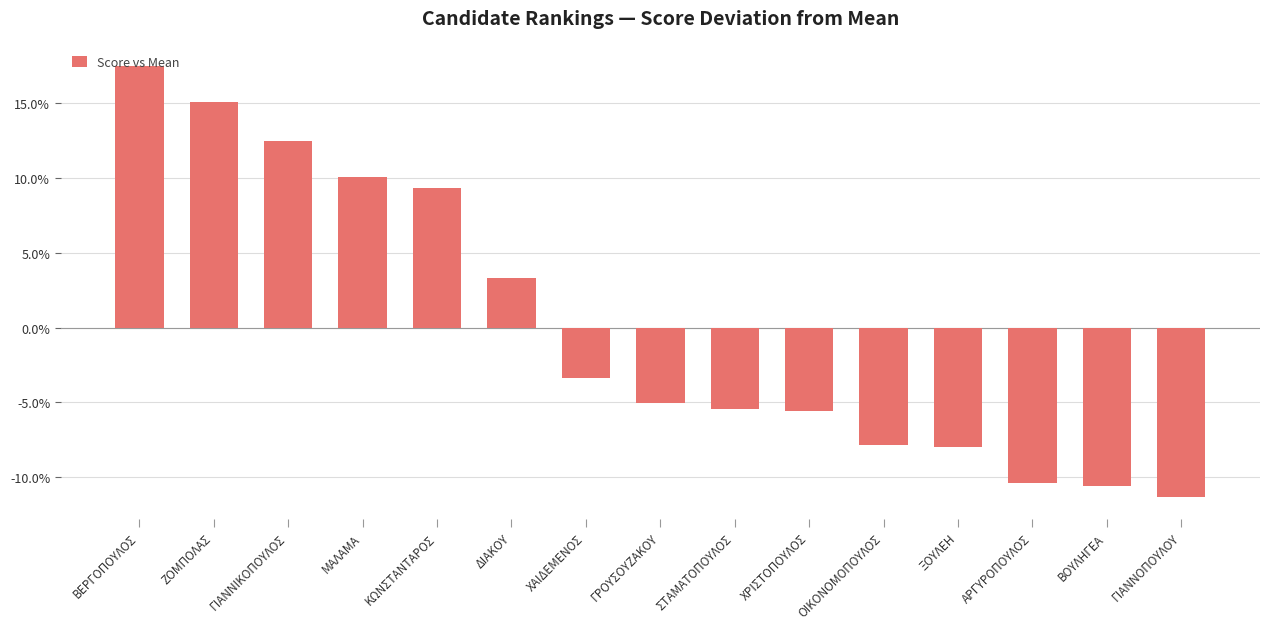

What value does the data have at ΓΙΑΝΝΟΠΟΥΛΟΥ?

-11.3